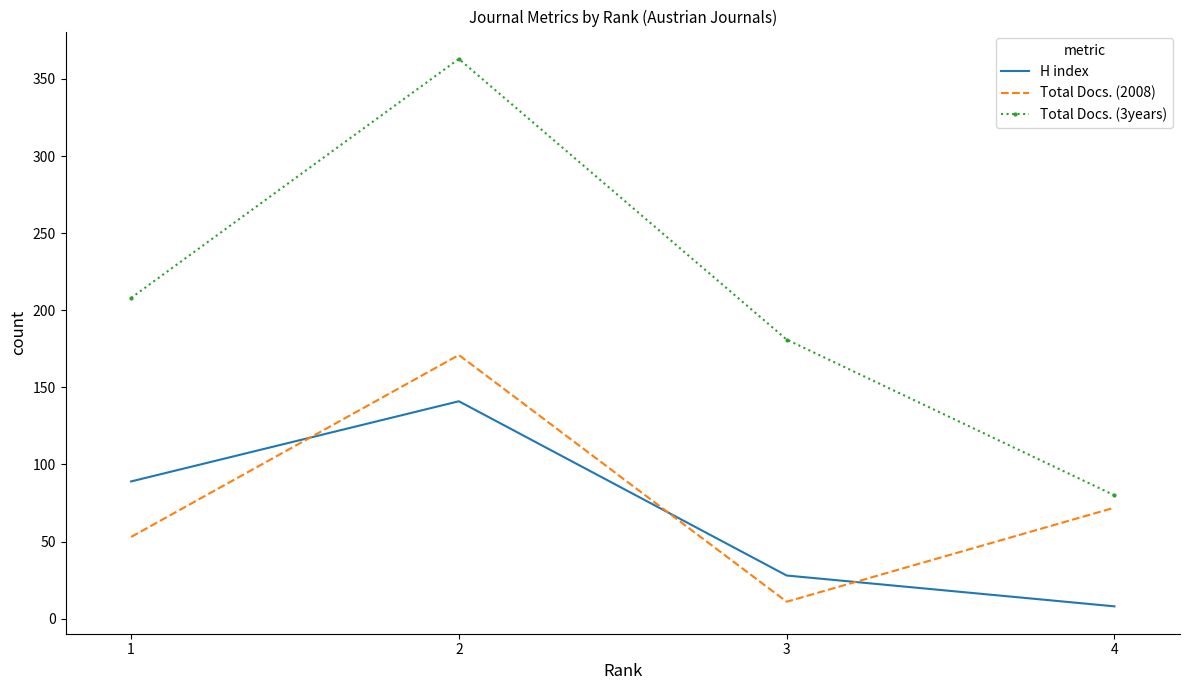

Is the value of Total Docs. (3years) at 2 greater than the value of Total Docs. (2008) at 1?

Yes